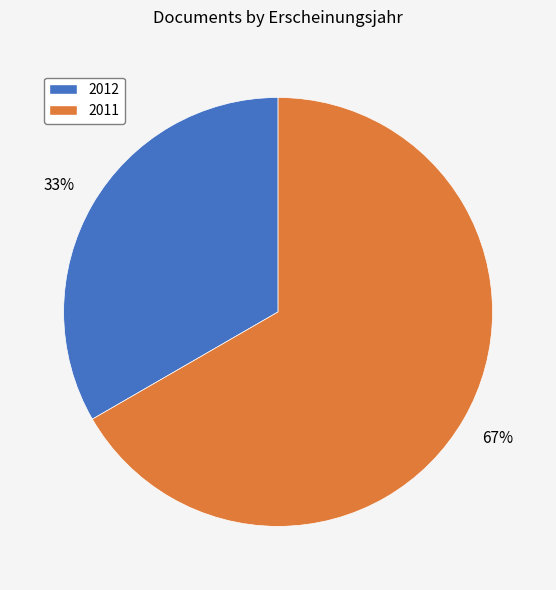

To the nearest percent, what is the average slice percentage?

50%